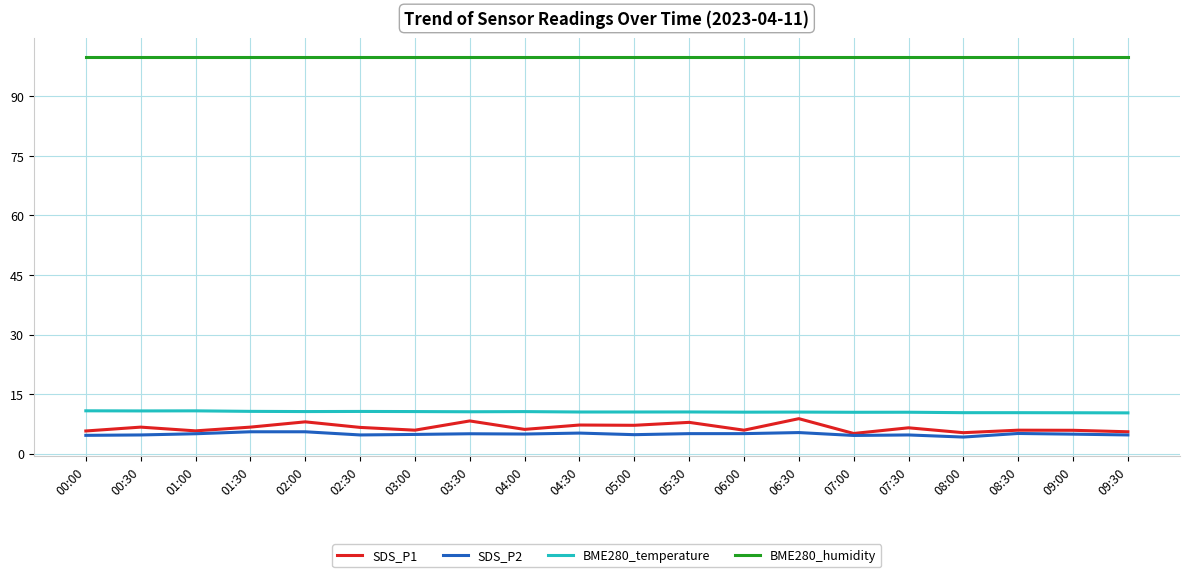

What is the difference between the highest and lowest values at 07:00?

95.4